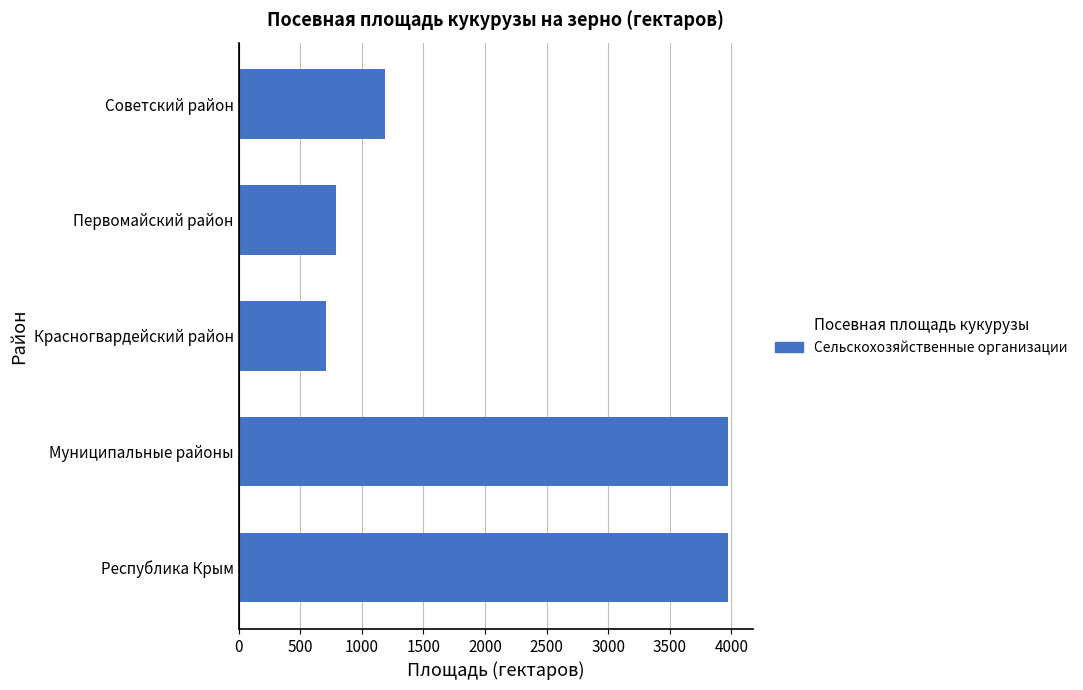

True or false: the data shows 711.6 at Красногвардейский район.

True